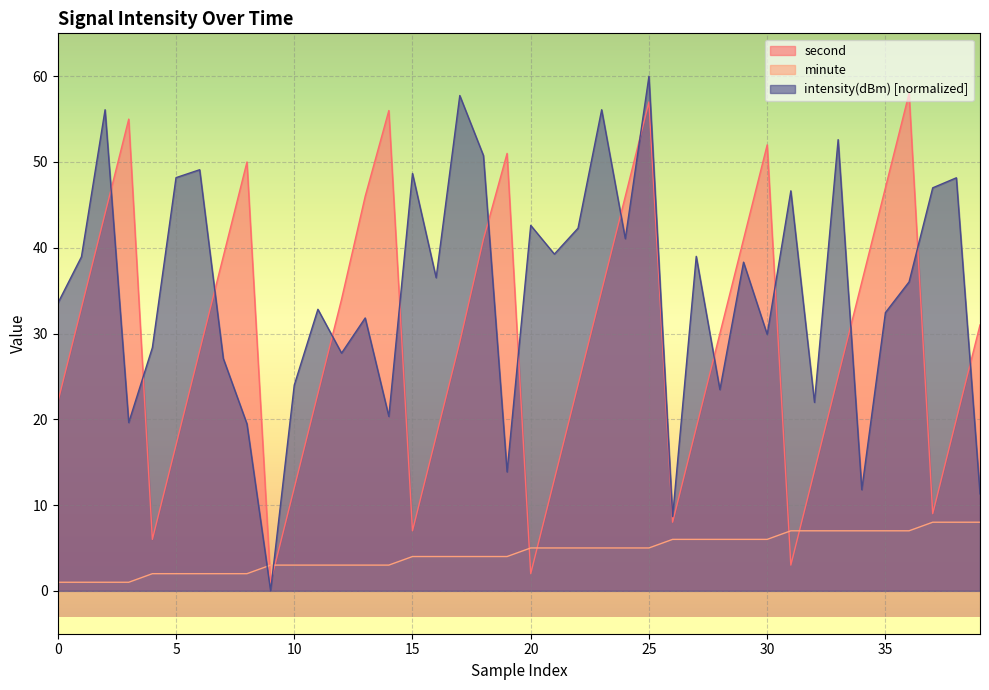

Which label corresponds to the largest value in the chart?

25